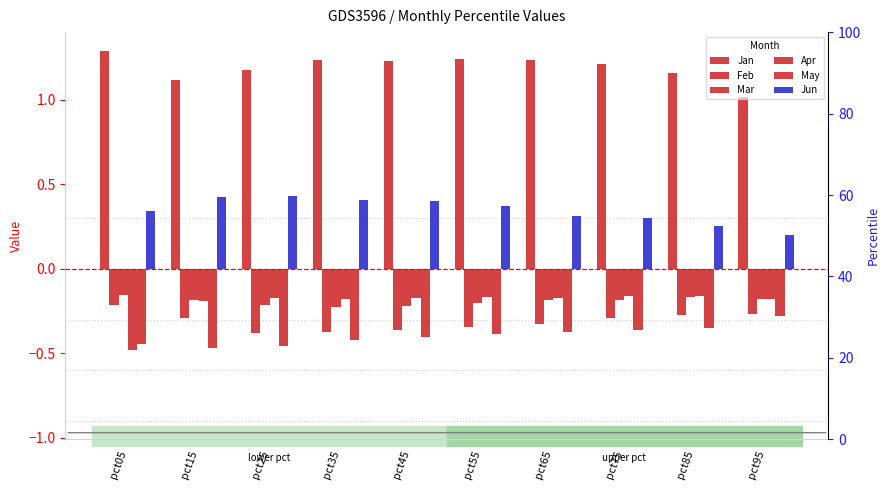

What is the value of the Jun bar at the 1st from the left?

0.3